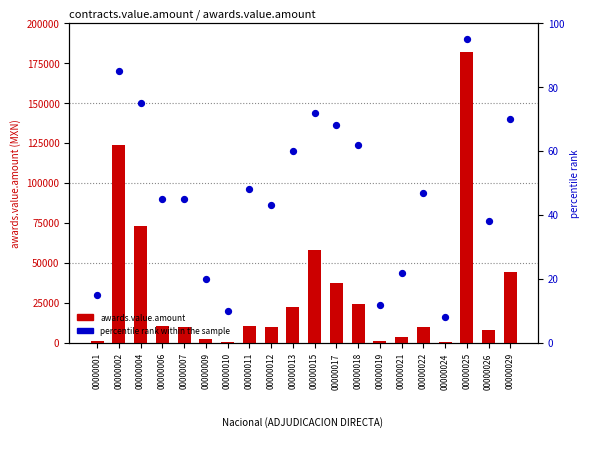

Which series contains the lowest Y value?

percentile rank within the sample